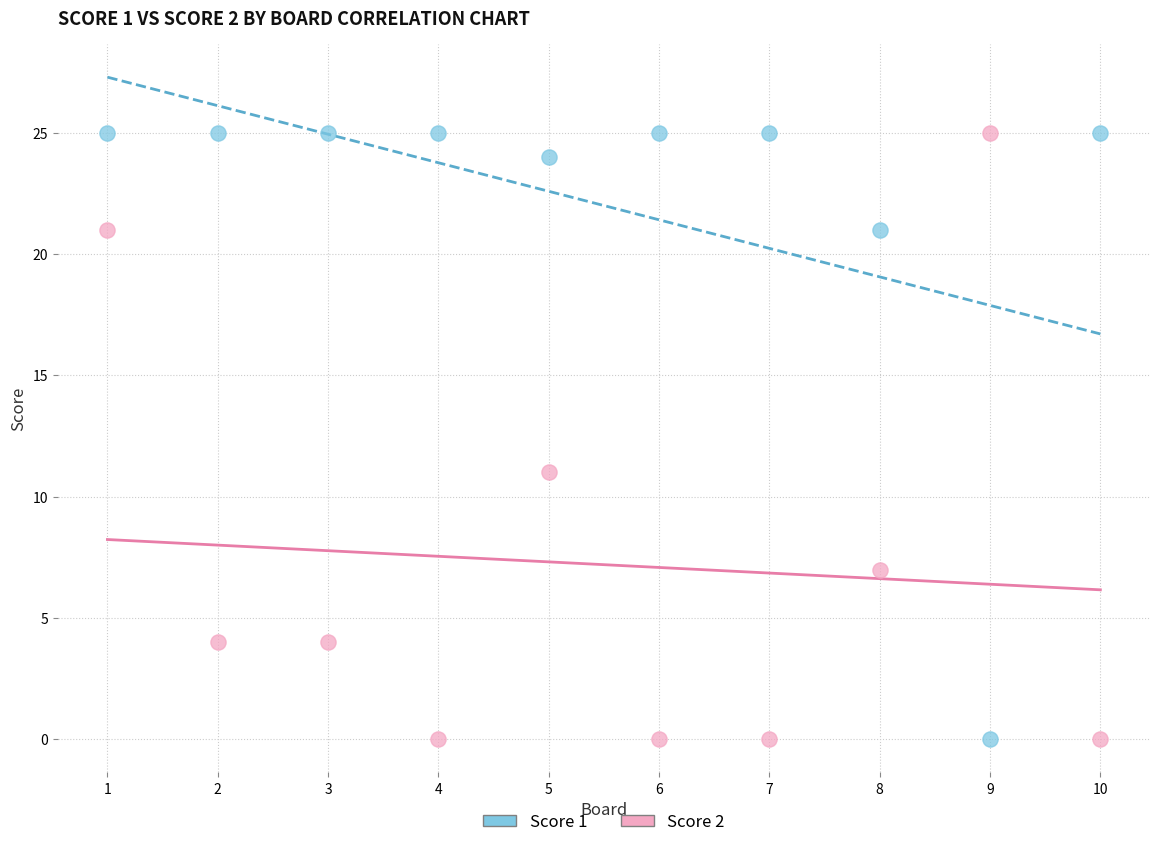

Across all data points, what is the range of X values (max minus min)?

9